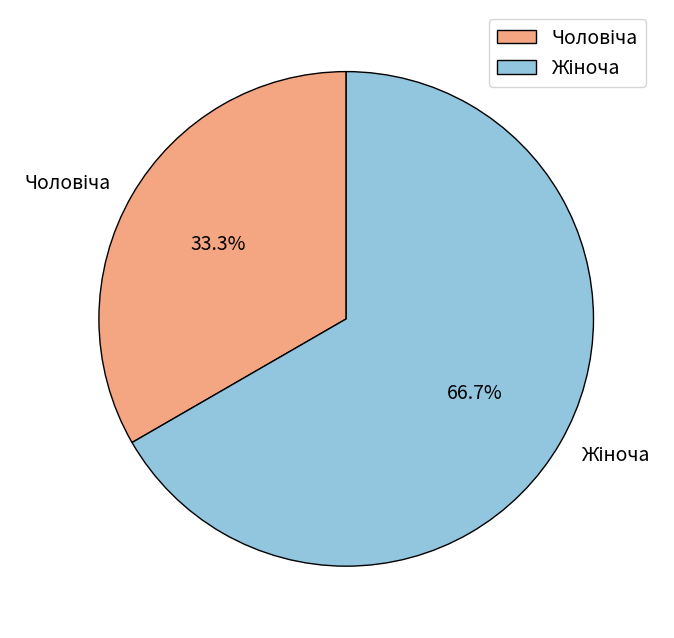

Does any single category account for the majority?

Yes